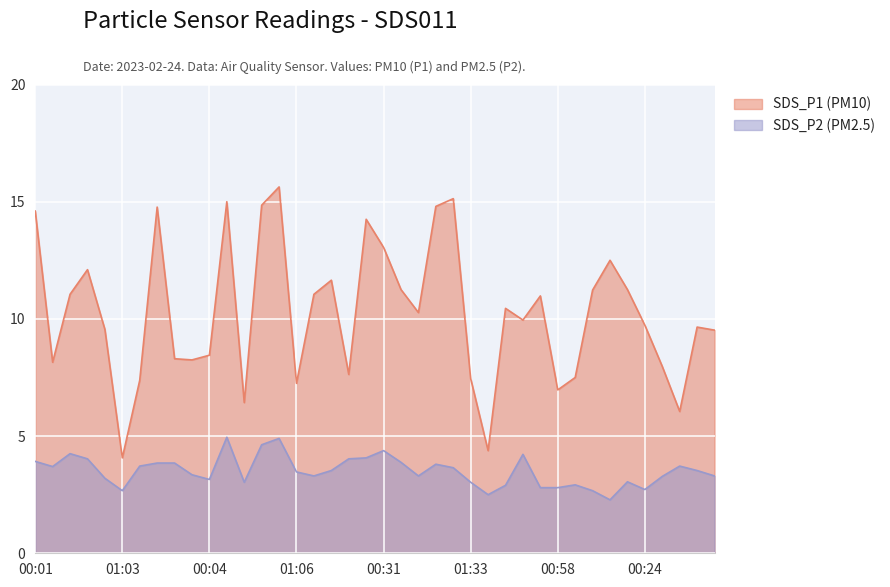

How many lines are shown in the chart?

2